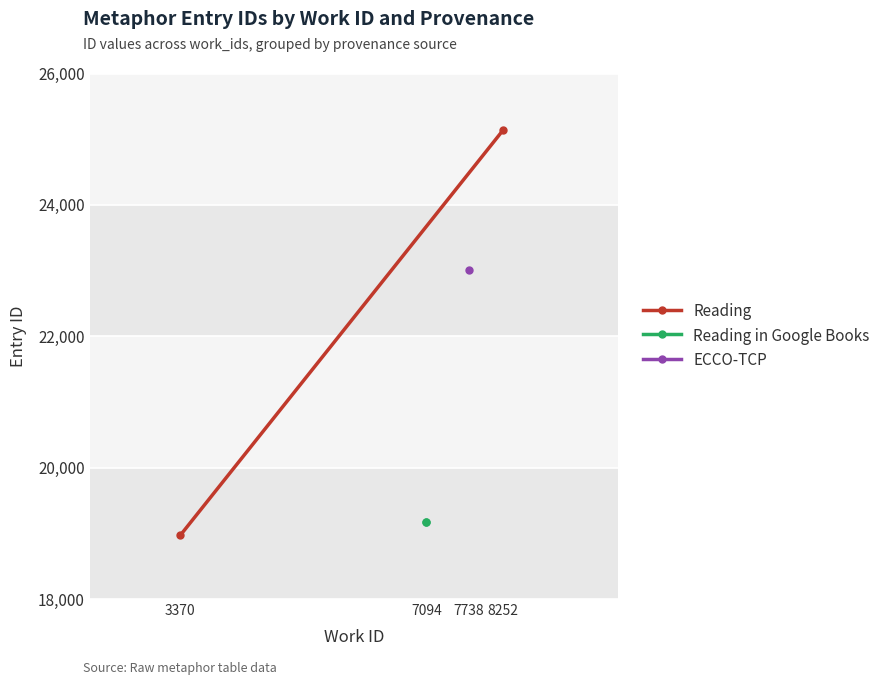

True or false: Reading has a value of 32460 at 3370.

False